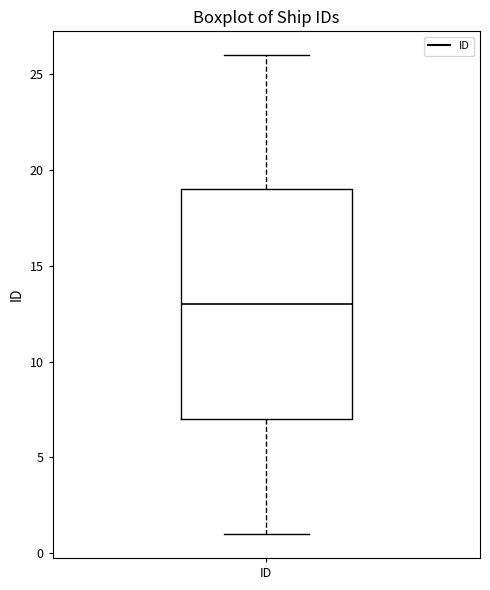

Where does the upper whisker of the box for ID end on the y-axis? The values are not printed on the chart, so give them approximately, as read against the axis.

26